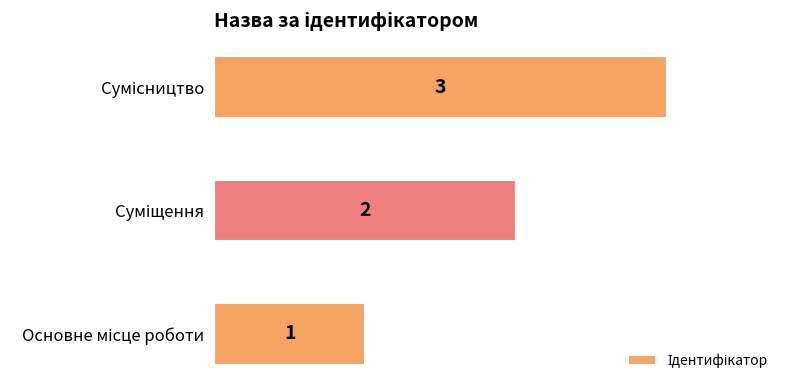

How many data points does each series have?

3